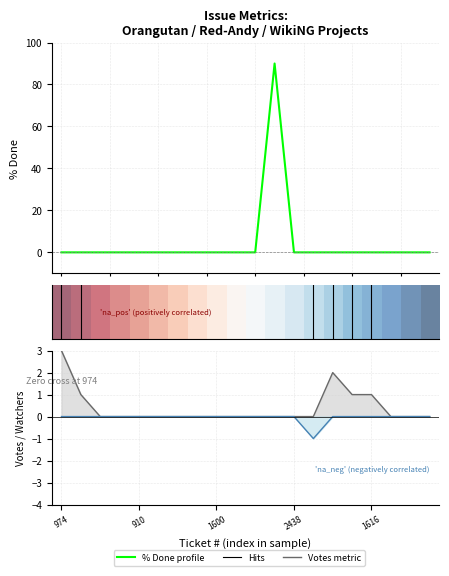

What is the label of the 12th point from the left?

2439